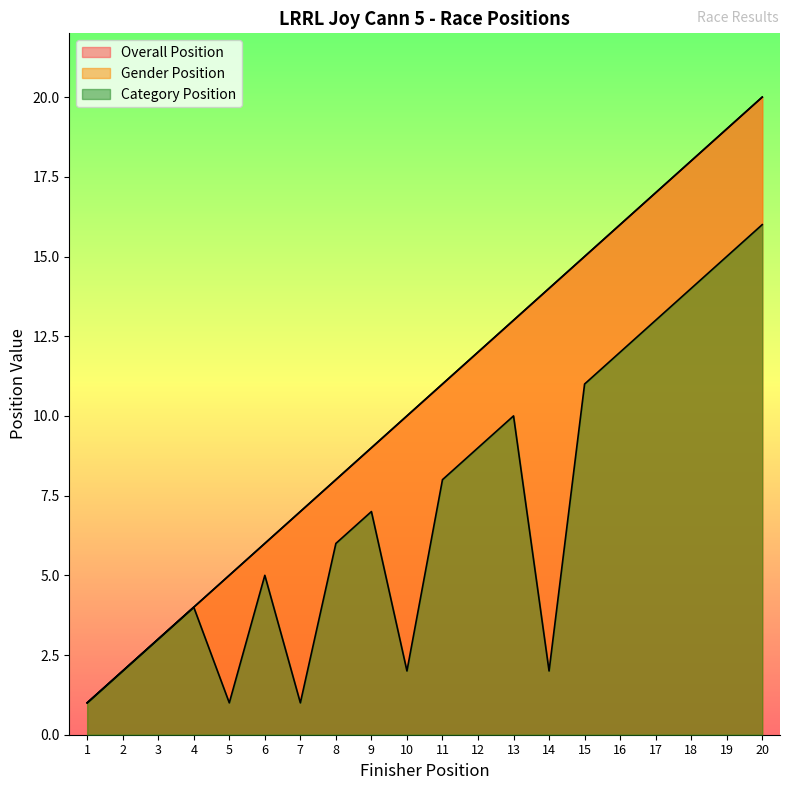

What is the difference between the maximum and minimum values in the Category Position series?

15